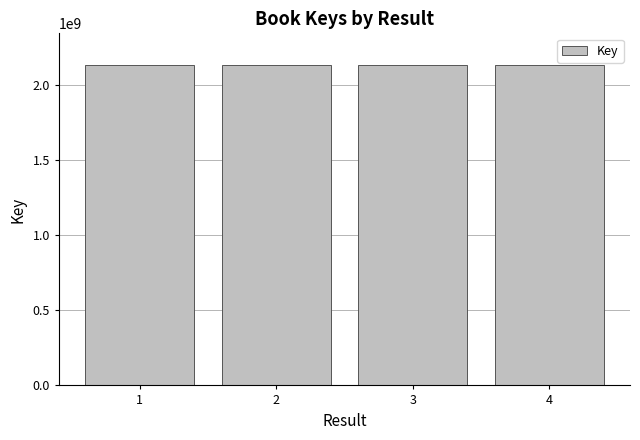

What is the value of the 1st bar from the left?

2130396497